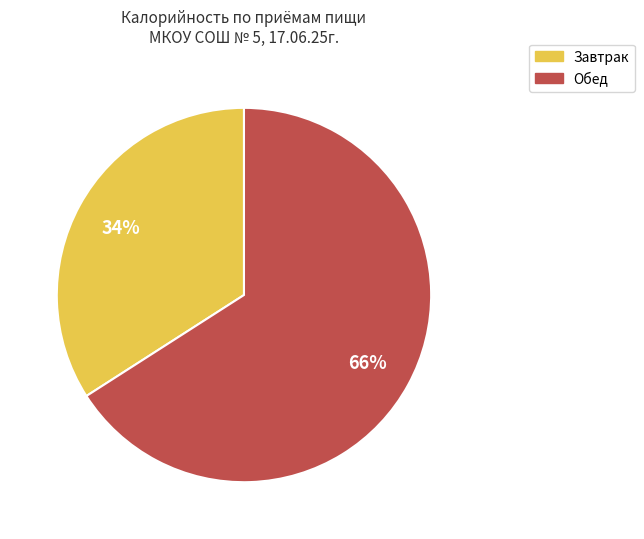

What is the largest slice in the pie chart?

Обед